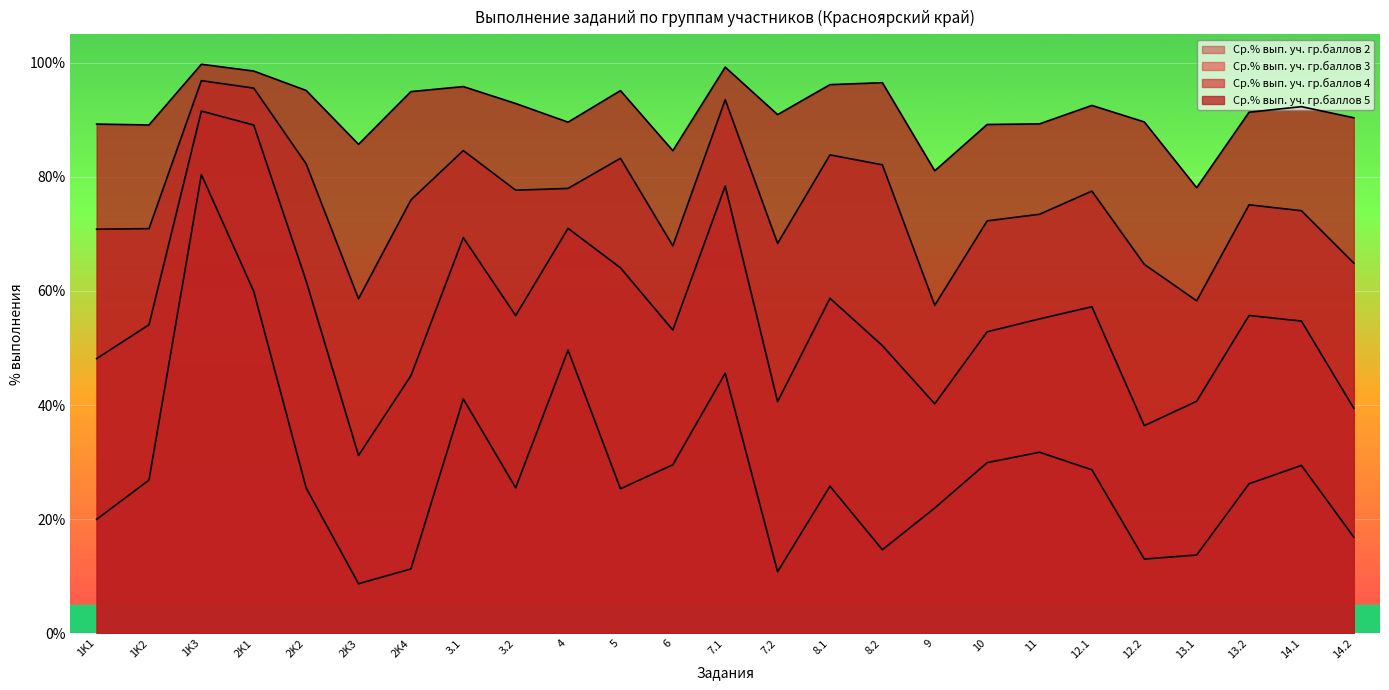

Between 6 and 14.1, which is larger?

6